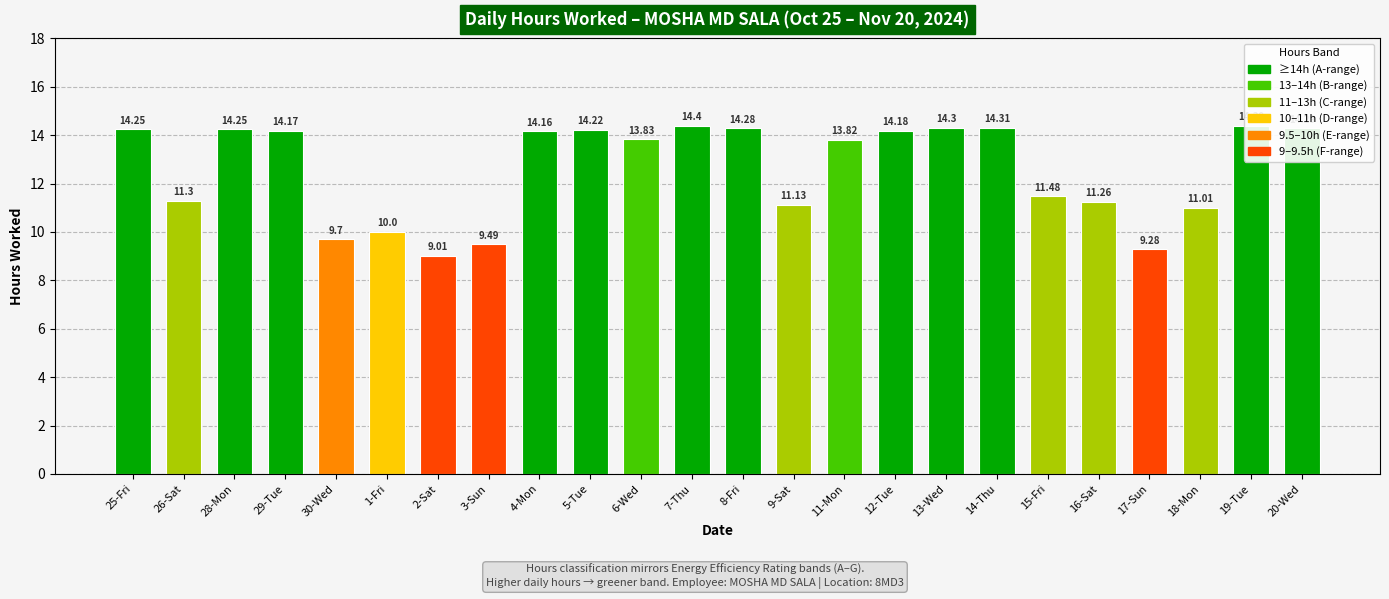

Which category has the highest value across all series?

7-Thu